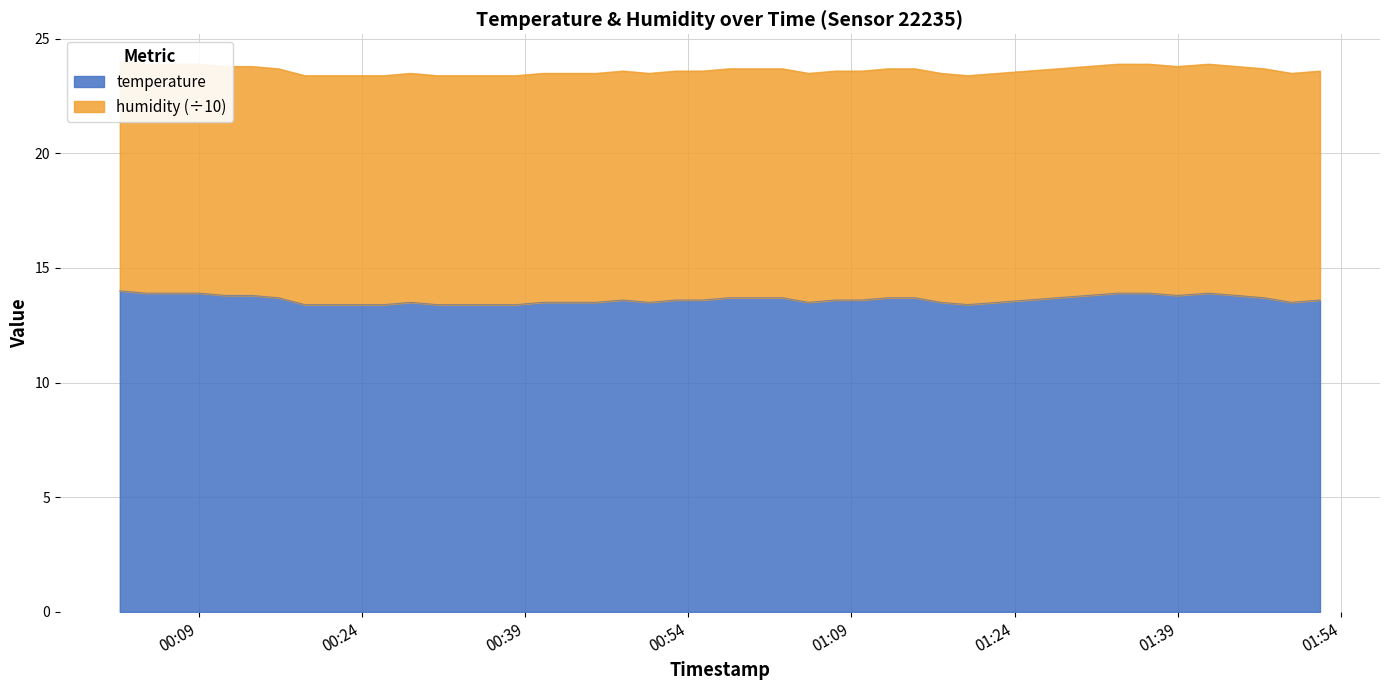

What is the minimum value for temperature?

13.4